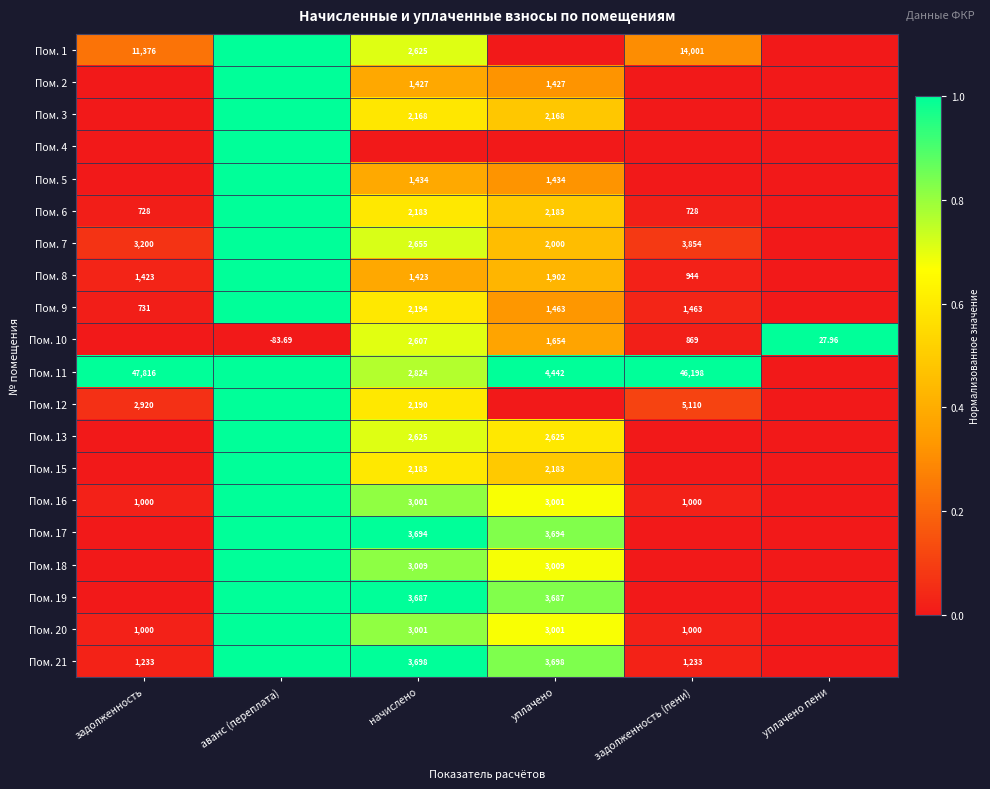

Is the value of Пом. 2 at начислено greater than the value of Пом. 19 at начислено?

No